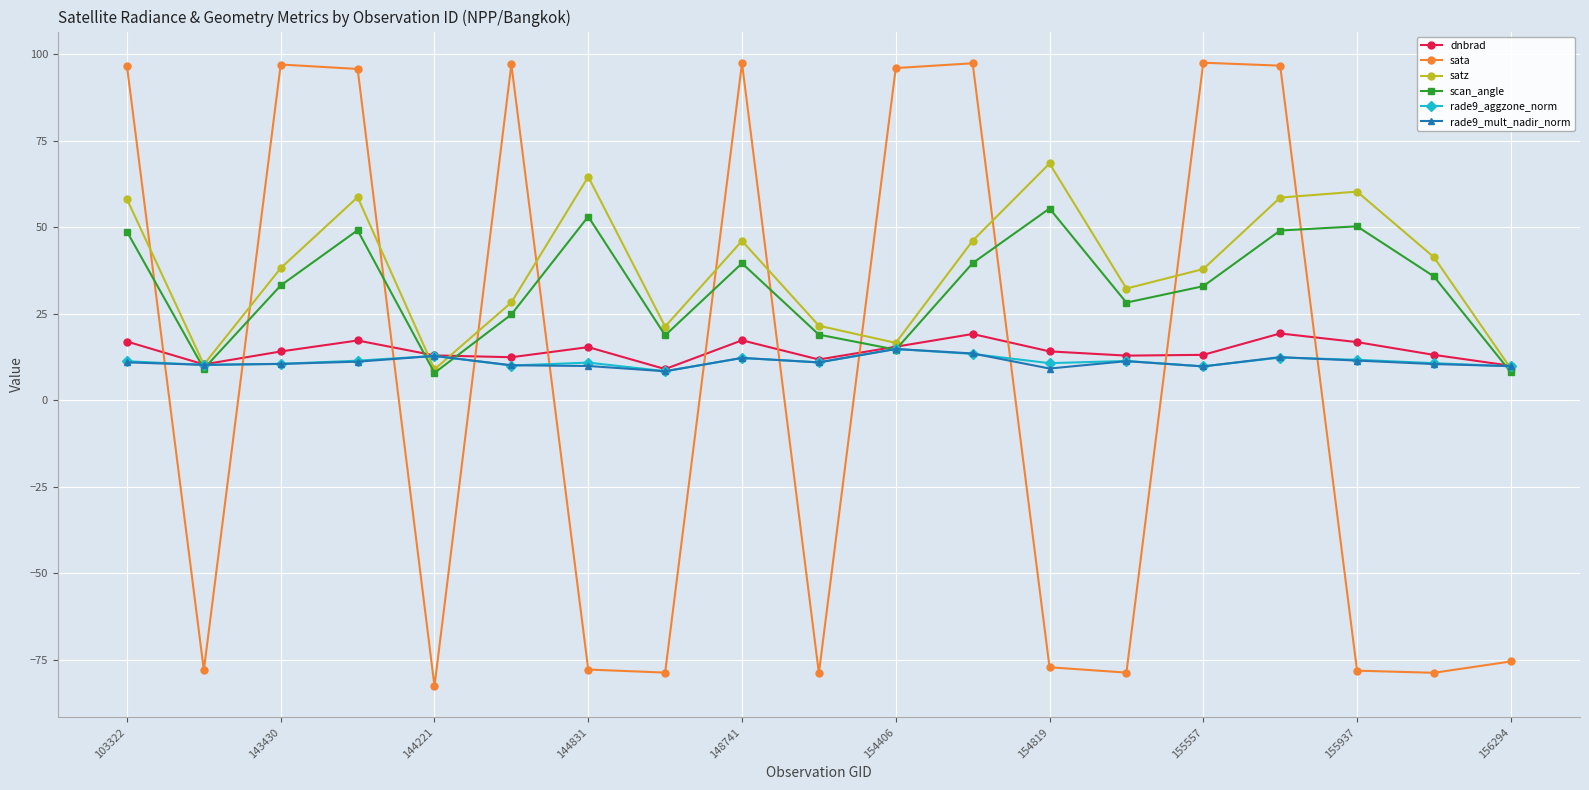

Which series has the largest range (max minus min)?

sata